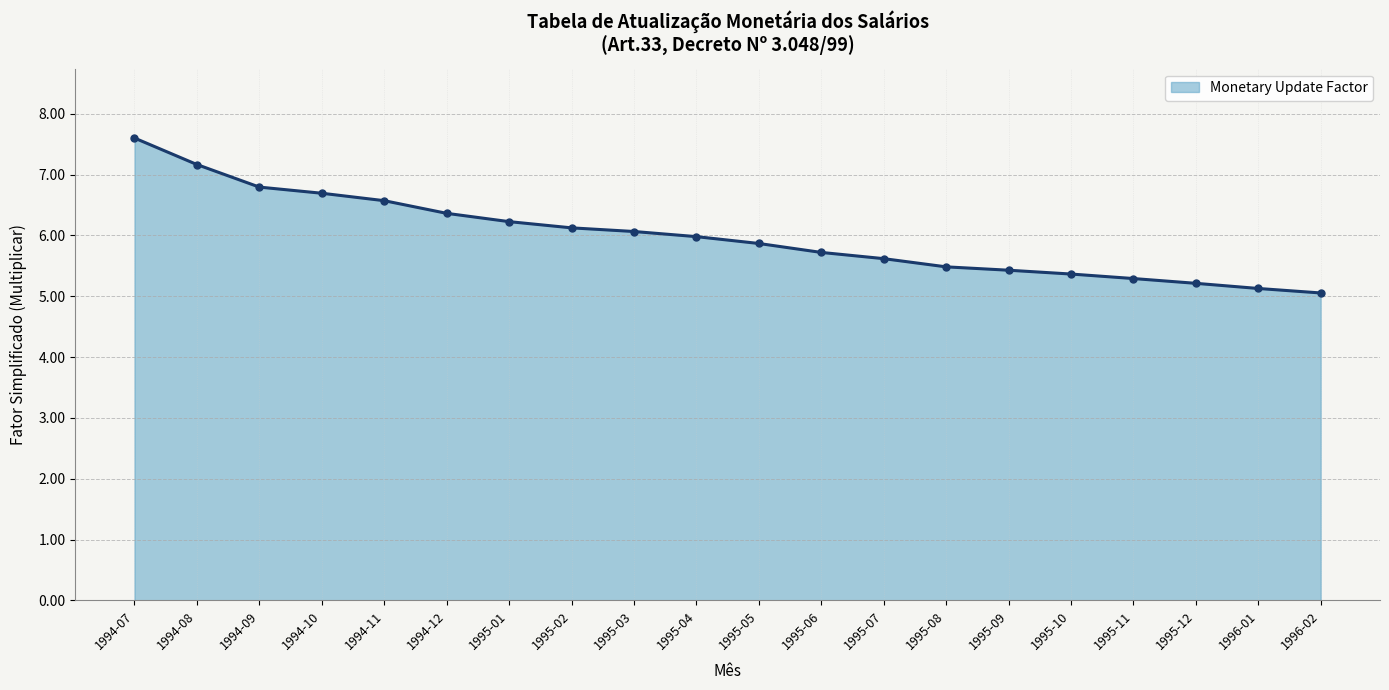

True or false: the data has more than 2 interior local peaks.

False